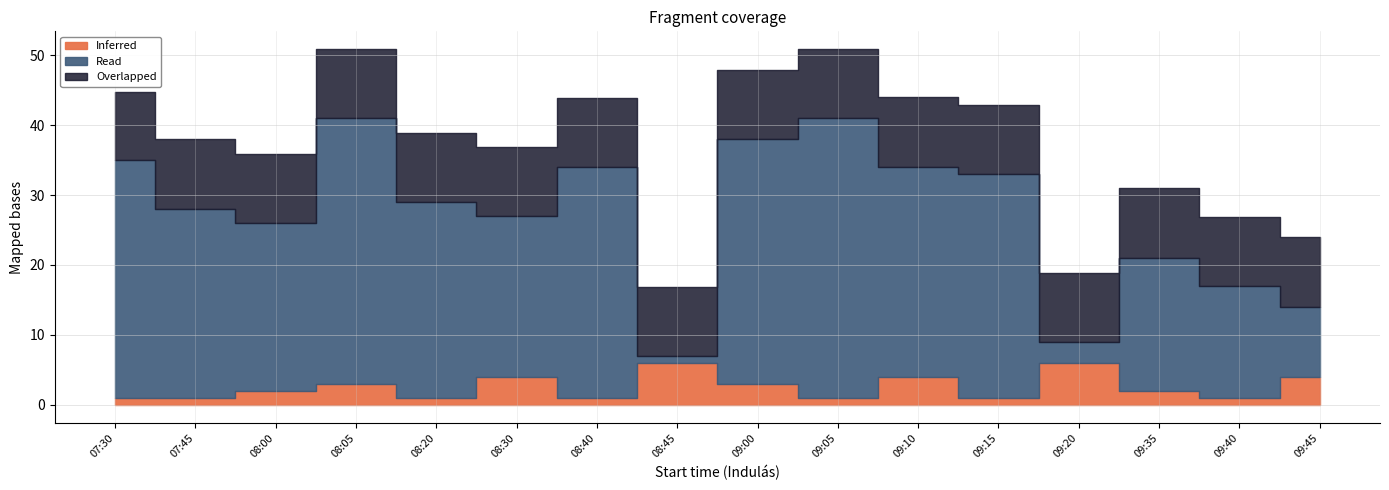

What is the label of the 4th point from the left?

08:05